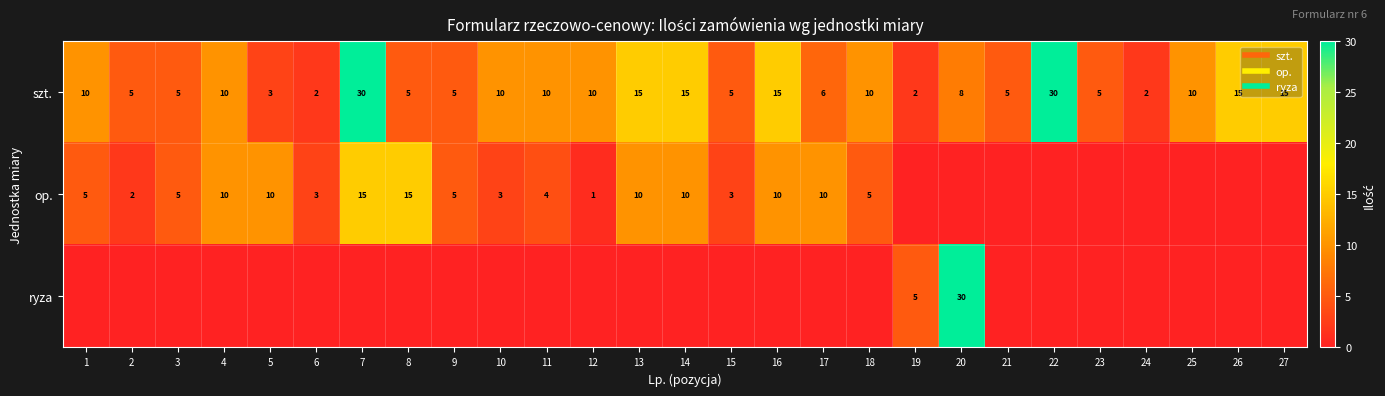

Is the value of szt. at 22 greater than the value of ryza at 13?

Yes